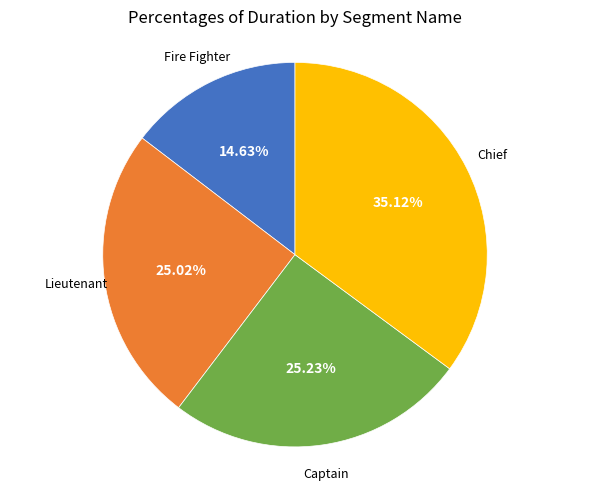

Approximately how many times larger is the value at Lieutenant compared to Fire Fighter?

1.7